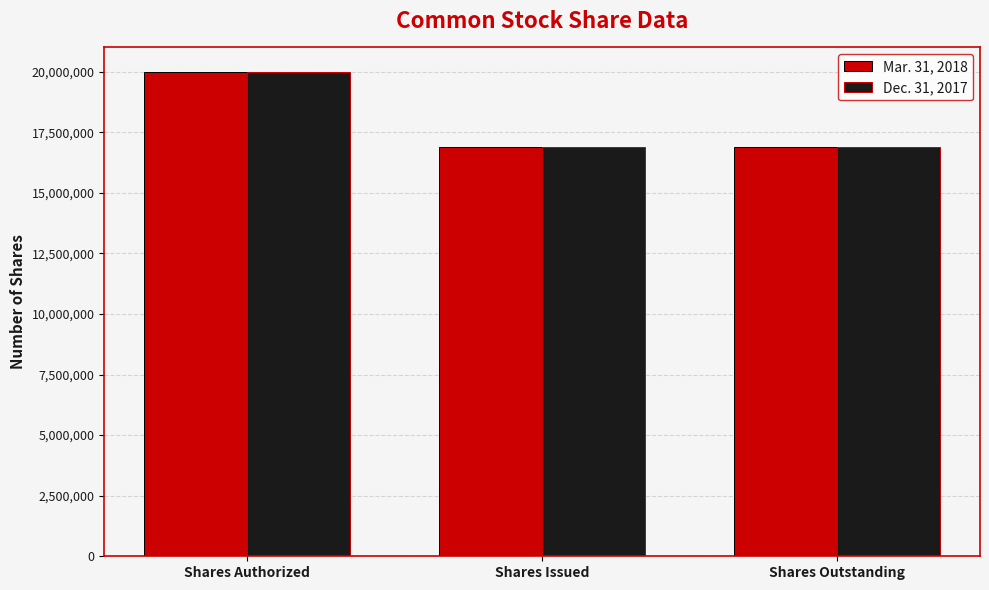

What are all the series names shown in the legend?

Mar. 31, 2018, Dec. 31, 2017